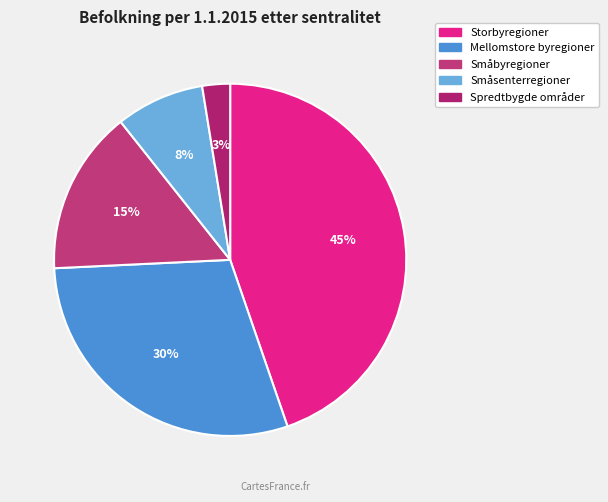

Do Spredtbygde områder and Småbyregioner together represent more than half of the pie?

No